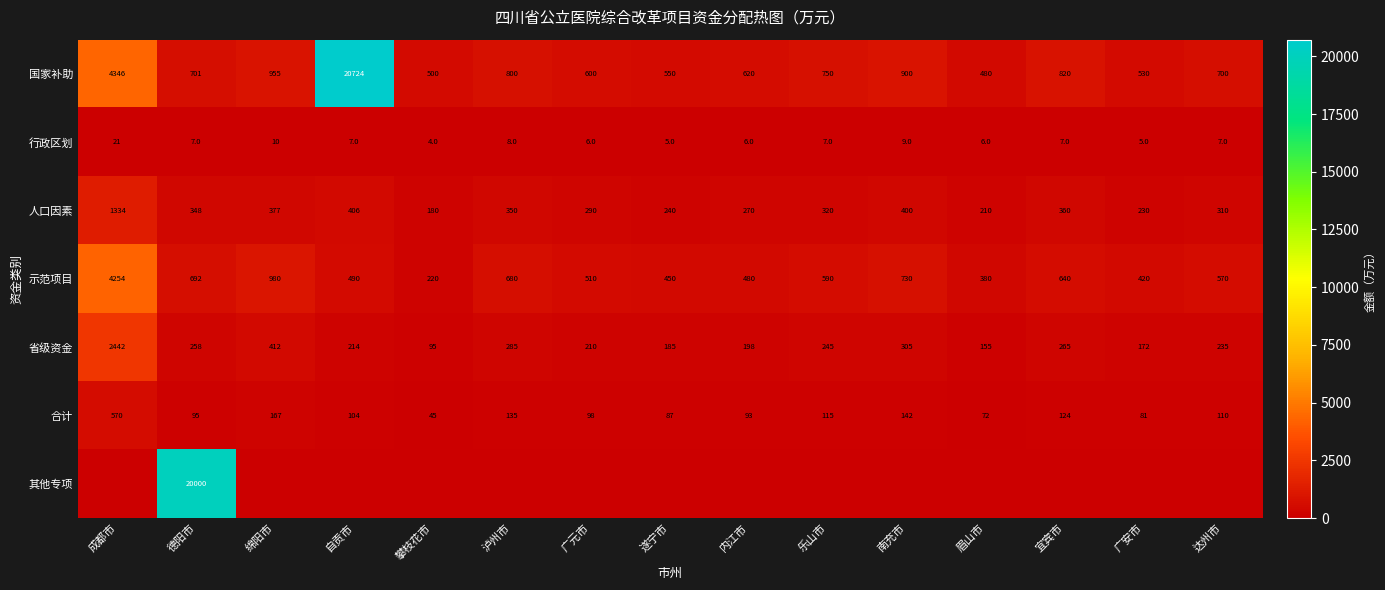

Rank the categories by 省级资金 value from highest to lowest.

成都市, 绵阳市, 南充市, 泸州市, 宜宾市, 德阳市, 乐山市, 达州市, 自贡市, 广元市, 内江市, 遂宁市, 广安市, 眉山市, 攀枝花市